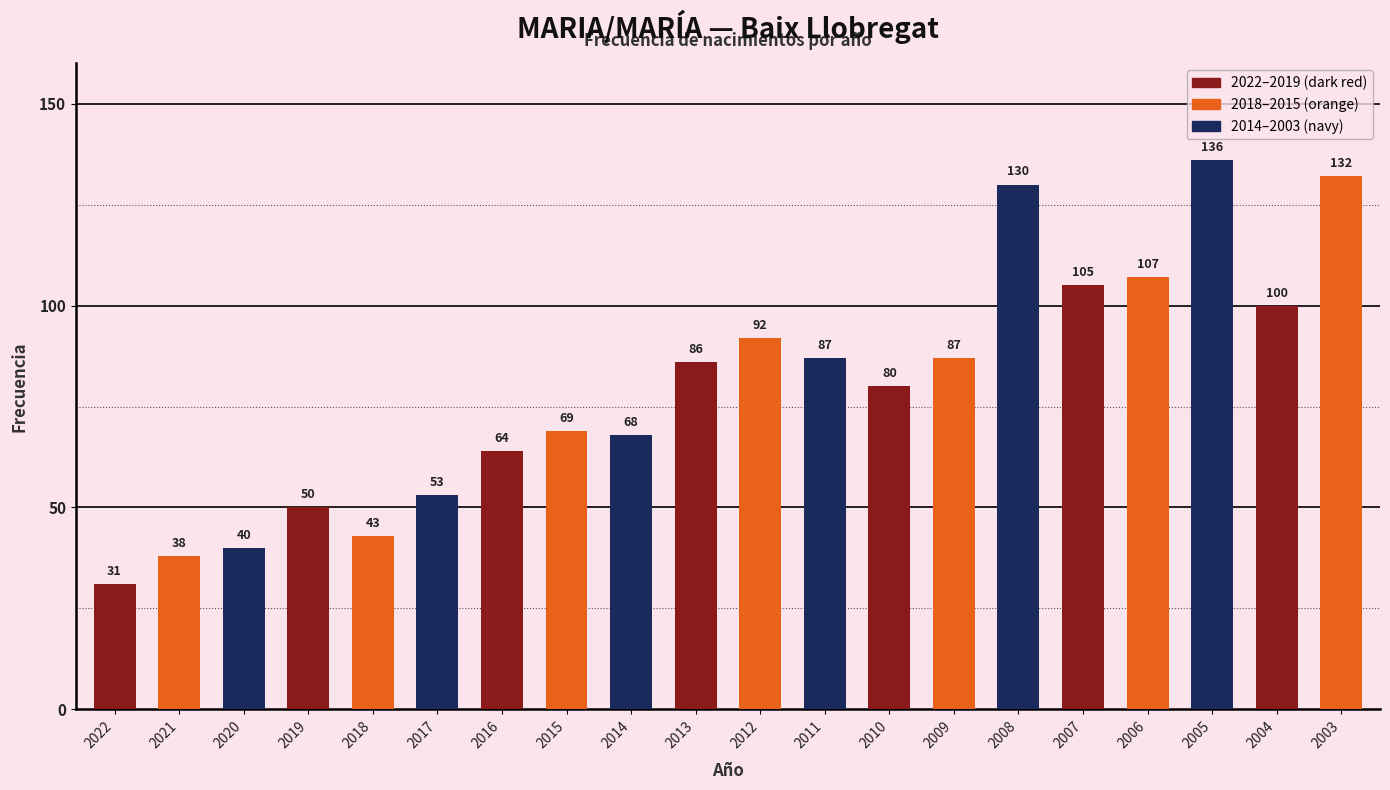

What is the minimum value shown in the chart?

31